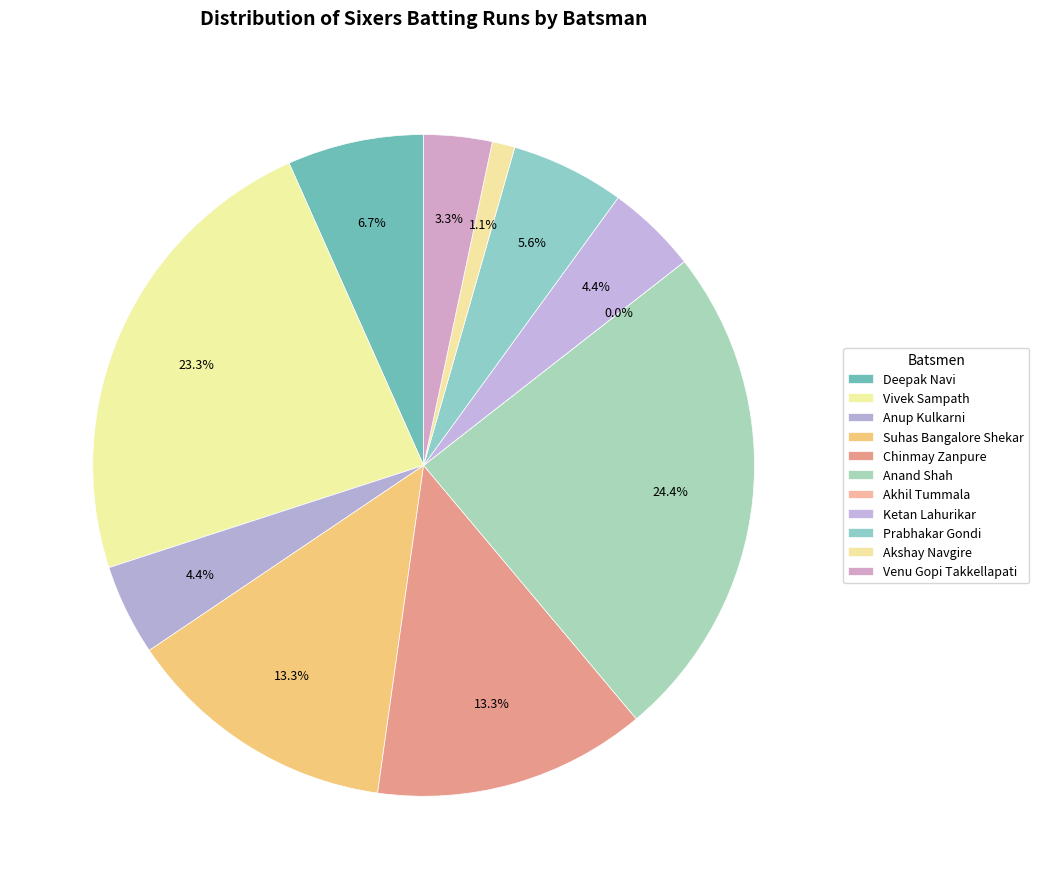

What is the smallest slice in the pie chart?

Akhil Tummala